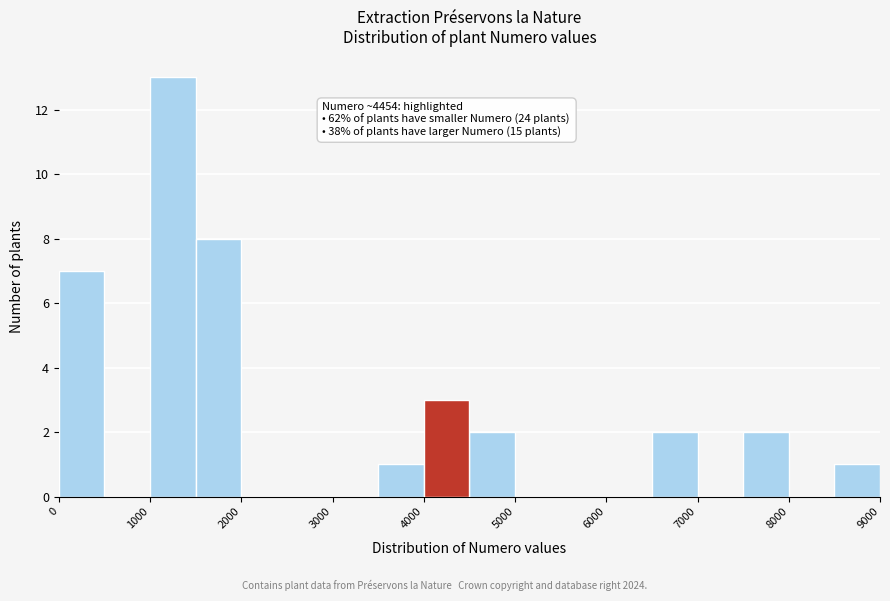

Which range on the x-axis has the tallest bar?

1000 to 1500